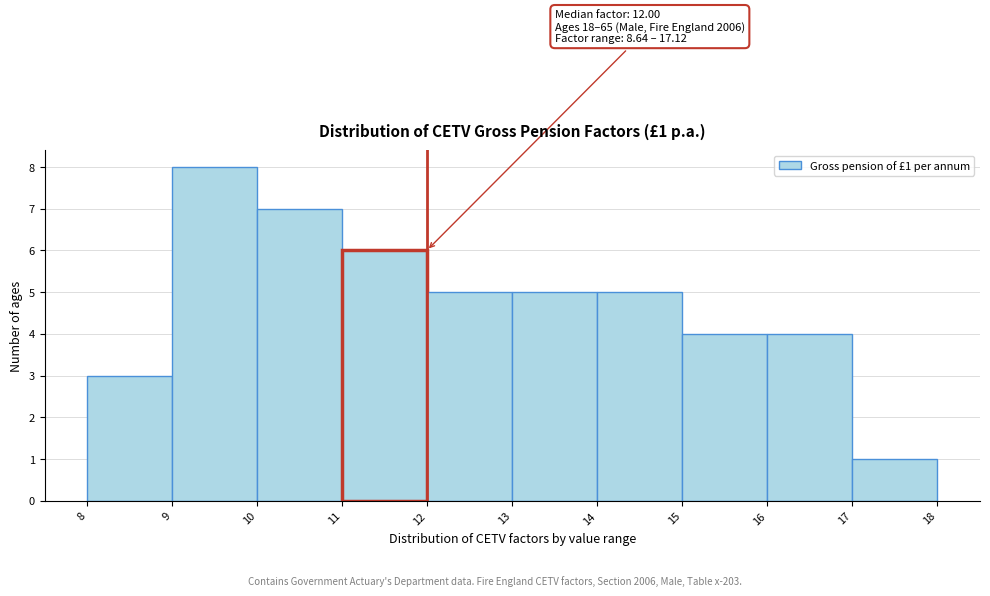

Over which range of the x-axis is the bar tallest?

9 to 10